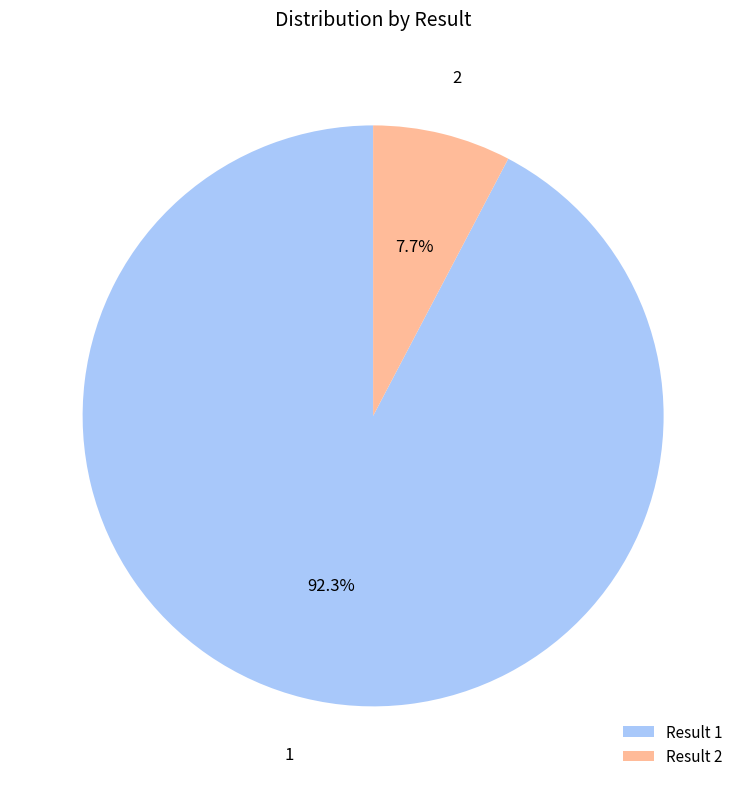

What percentage do 1 and 2 together represent?

100.0%